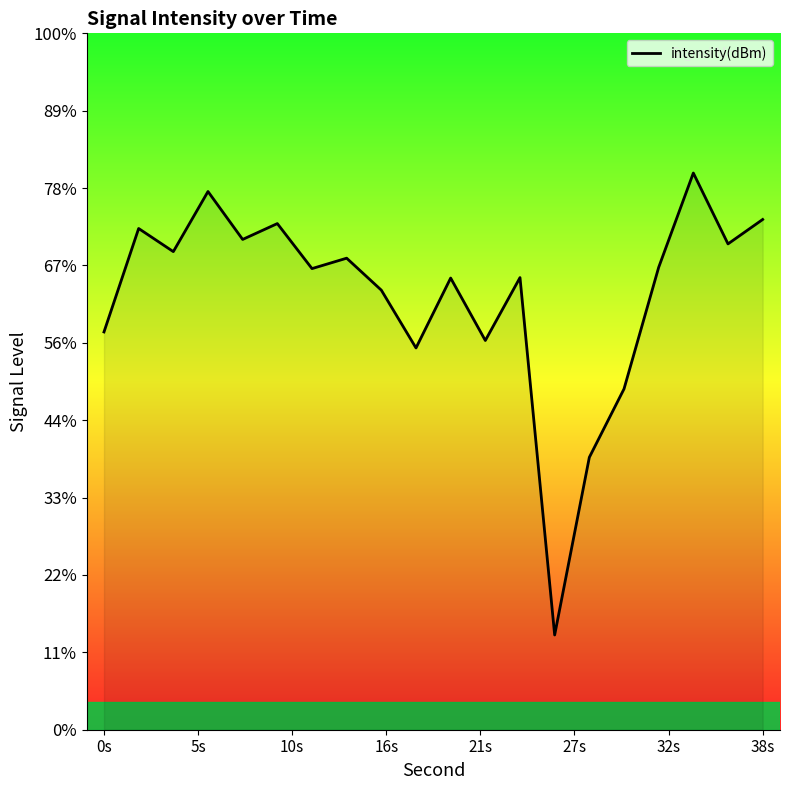

True or false: there are more than 1 points higher than both neighbors.

True